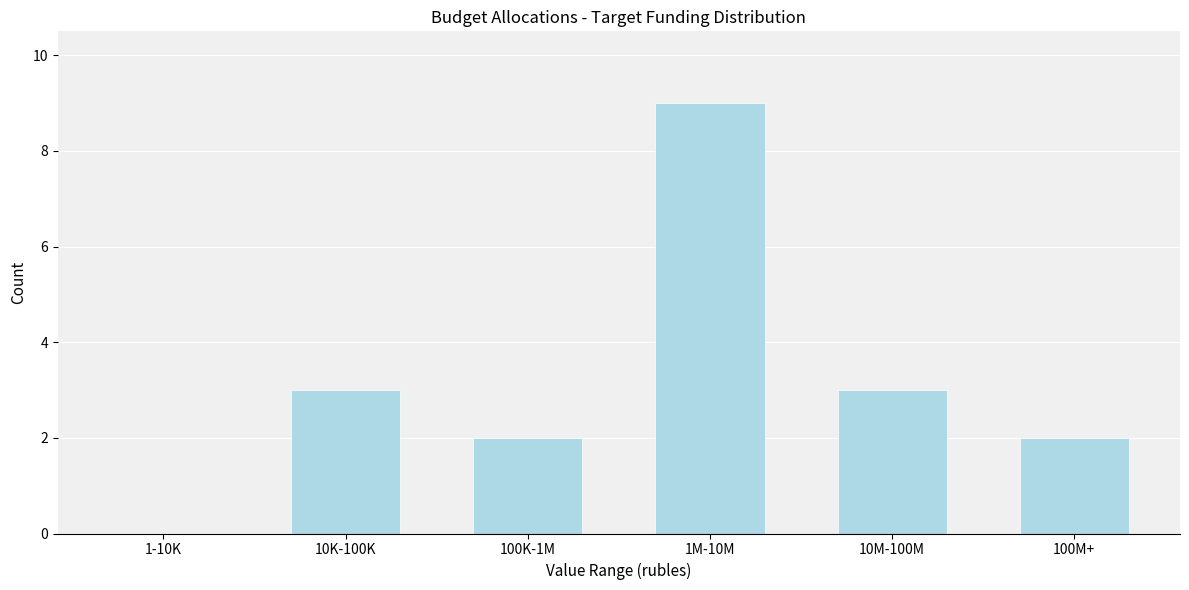

What is the approximate value at 10M-100M?

3